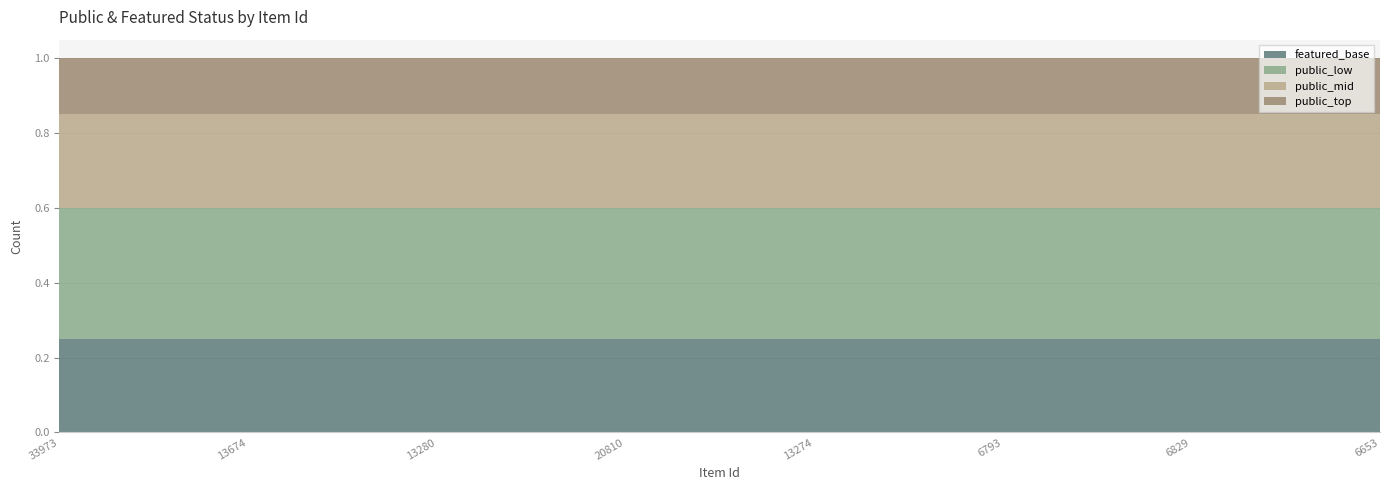

Does the chart have visible grid lines?

Yes